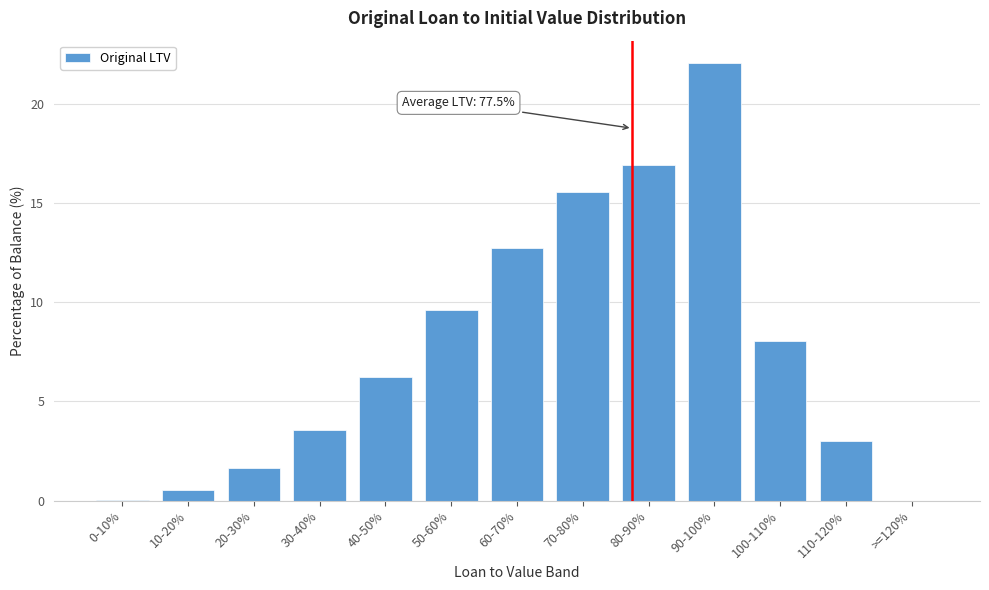

What is the change in value from 60-70% to 80-90%?

+4.2